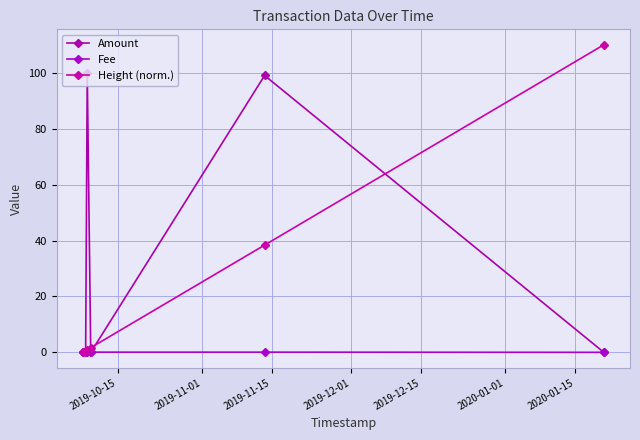

How many Fee values are between 0 and 1?

7